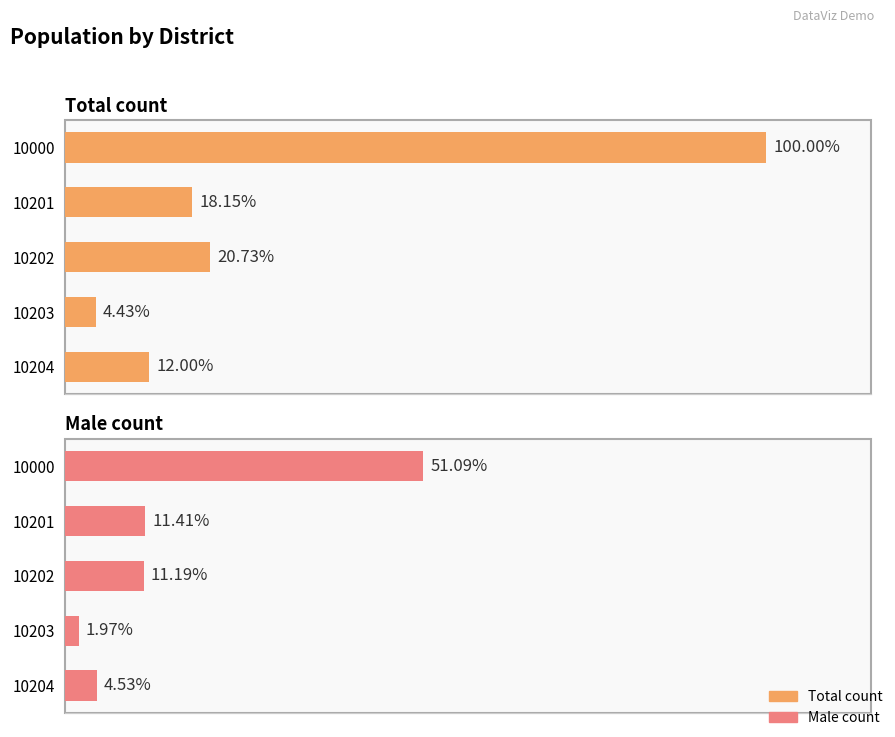

Is the value of Total count at 10000 greater than the value of Male count at 10000?

Yes